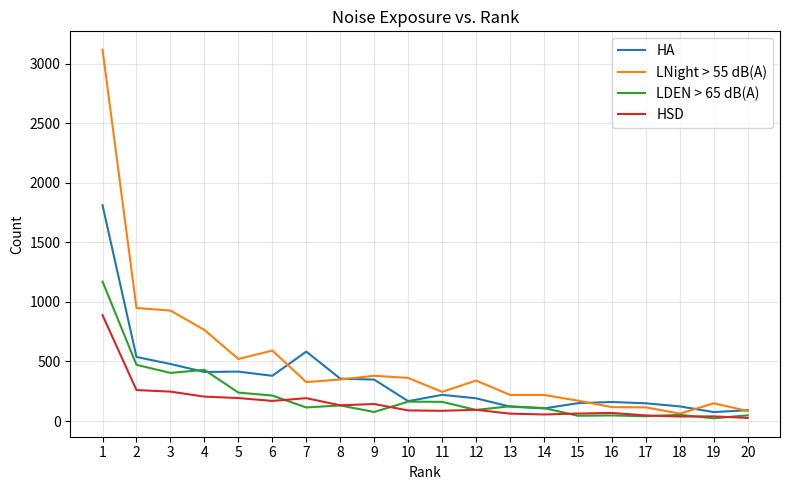

What is the difference between the maximum and second lowest values in the LDEN > 65 dB(A) series?

1131